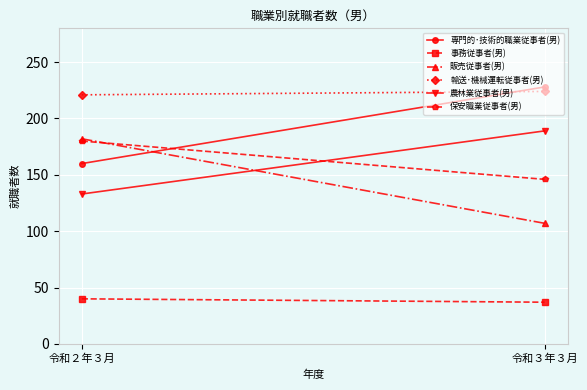

Reading left to right, list all the values displayed in this chart.

専門的･技術的職業従事者(男): 160	228
事務従事者(男): 40	37
販売従事者(男): 182	107
輸送･機械運転従事者(男): 221	224
農林業従事者(男): 133	189
保安職業従事者(男): 180	146